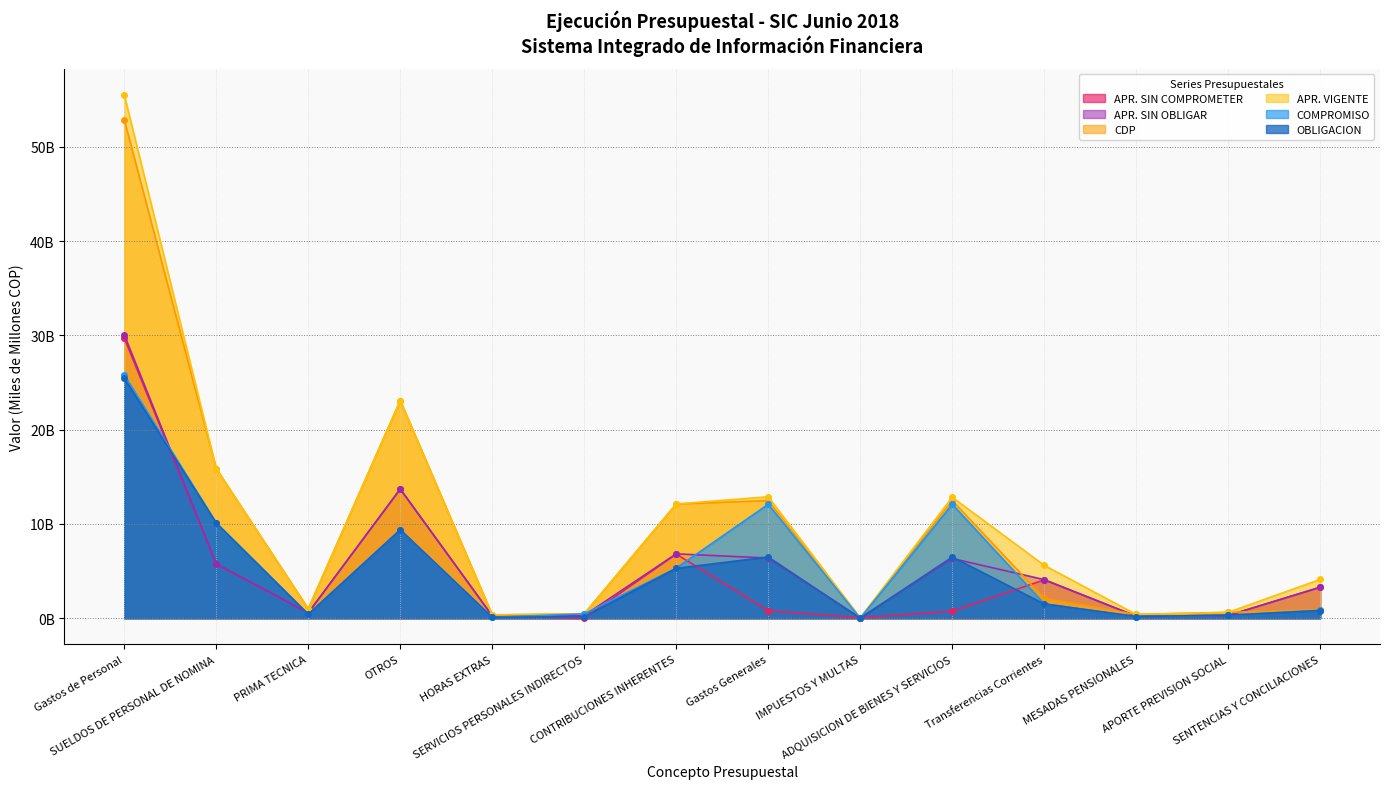

What is the difference between the APR. VIGENTE values at MESADAS PENSIONALES and Transferencias Corrientes?

5.2